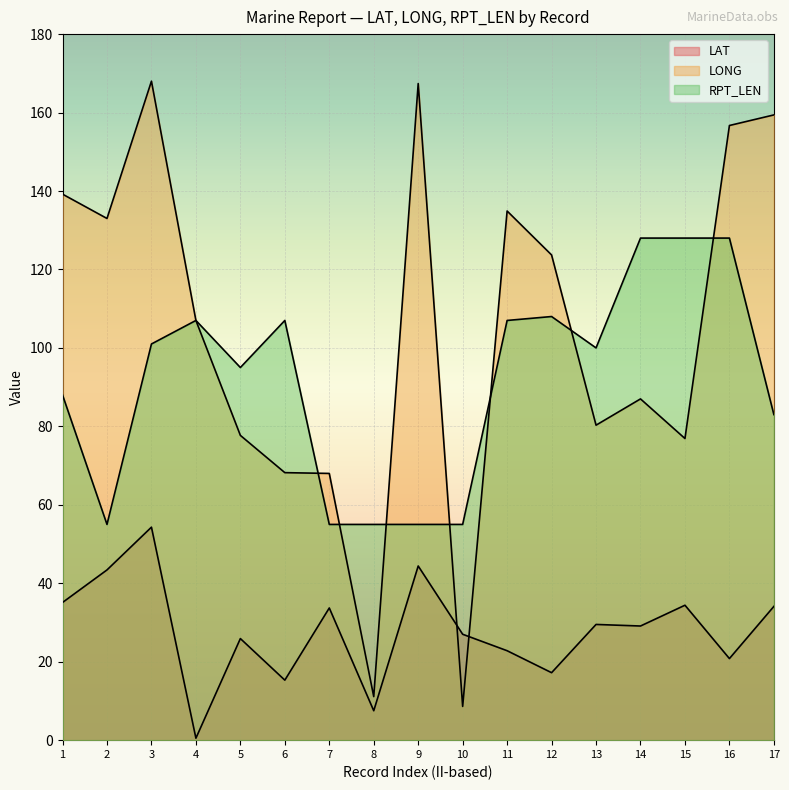

At which label does RPT_LEN first exceed 100?

3